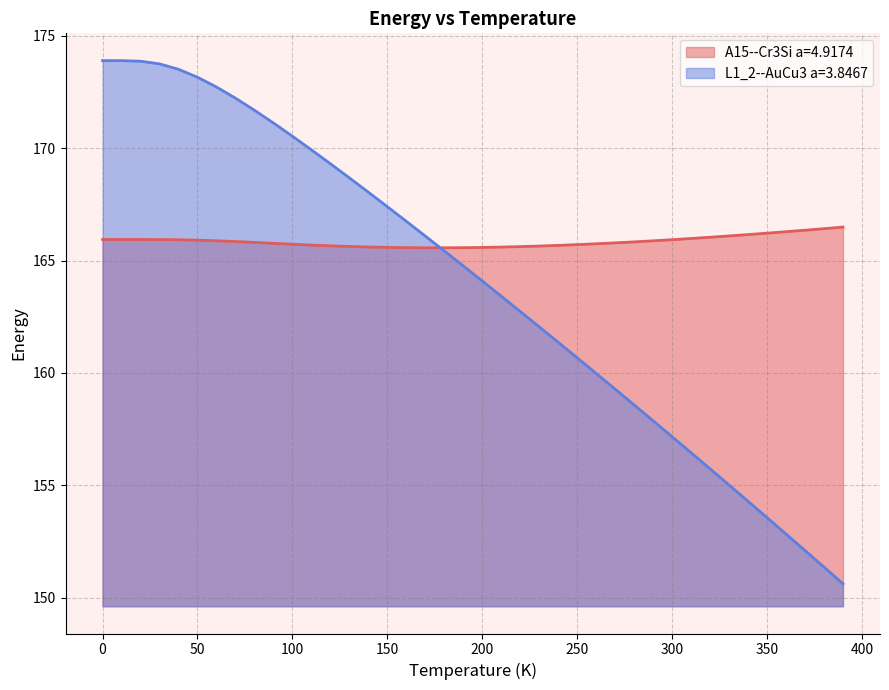

Reading left to right, extract all data points from this chart.

A15--Cr3Si a=4.9174: 0.0=165.9	10.0=165.9	20.0=165.9	30.0=165.9	40.0=165.9	50.0=165.9	60.0=165.9	70.0=165.8	80.0=165.8	90.0=165.8	100.0=165.7	110.0=165.7	120.0=165.7	130.0=165.6	140.0=165.6	150.0=165.6	160.0=165.6	170.0=165.6	180.0=165.6	190.0=165.6	200.0=165.6	210.0=165.6	220.0=165.6	230.0=165.6	240.0=165.7	250.0=165.7	260.0=165.7	270.0=165.8	280.0=165.8	290.0=165.9	300.0=165.9	310.0=166.0	320.0=166.0	330.0=166.1	340.0=166.2	350.0=166.2	360.0=166.3	370.0=166.4	380.0=166.4	390.0=166.5
L1_2--AuCu3 a=3.8467: 0.0=173.9	10.0=173.9	20.0=173.9	30.0=173.8	40.0=173.5	50.0=173.2	60.0=172.7	70.0=172.2	80.0=171.7	90.0=171.1	100.0=170.5	110.0=169.9	120.0=169.3	130.0=168.7	140.0=168.0	150.0=167.4	160.0=166.7	170.0=166.1	180.0=165.4	190.0=164.8	200.0=164.1	210.0=163.4	220.0=162.7	230.0=162.1	240.0=161.4	250.0=160.7	260.0=160.0	270.0=159.3	280.0=158.6	290.0=157.9	300.0=157.2	310.0=156.4	320.0=155.7	330.0=155.0	340.0=154.3	350.0=153.6	360.0=152.8	370.0=152.1	380.0=151.4	390.0=150.6